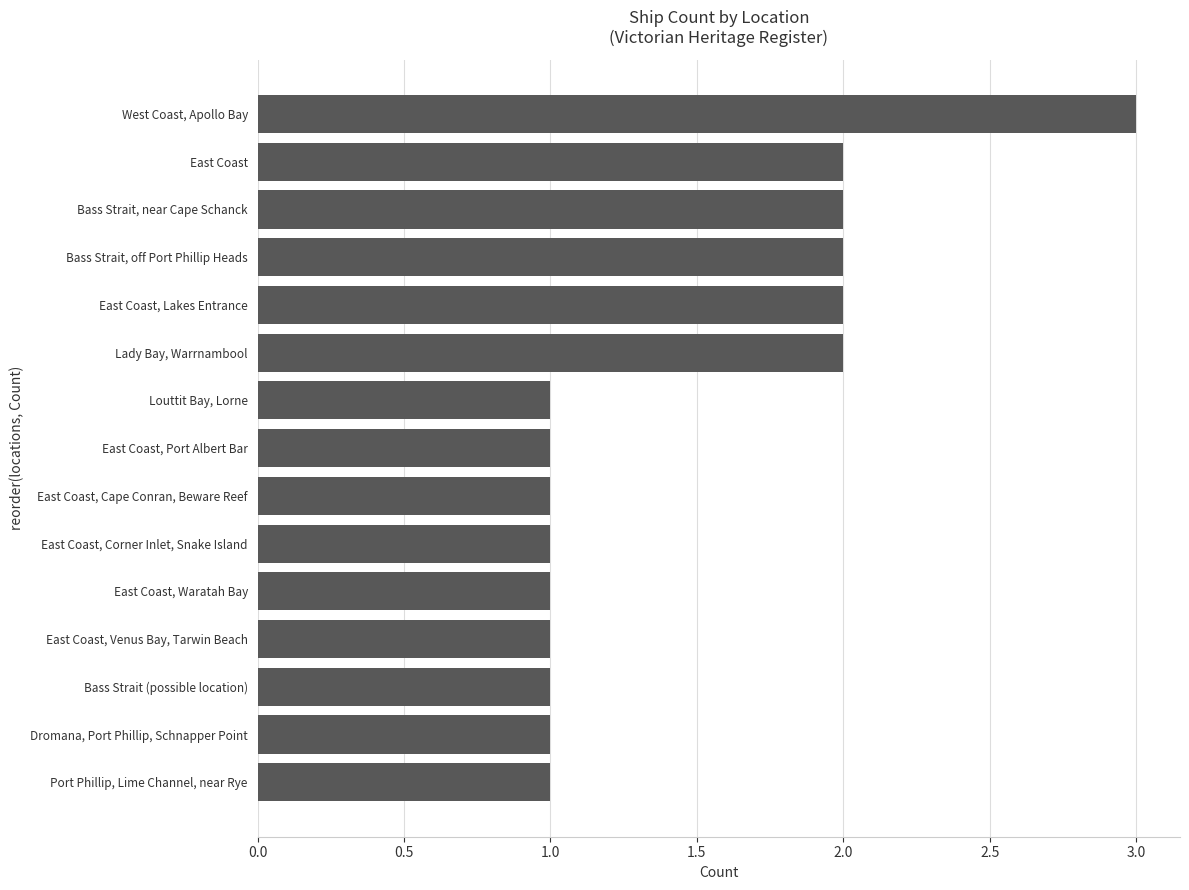

What is the sum of all values?

22